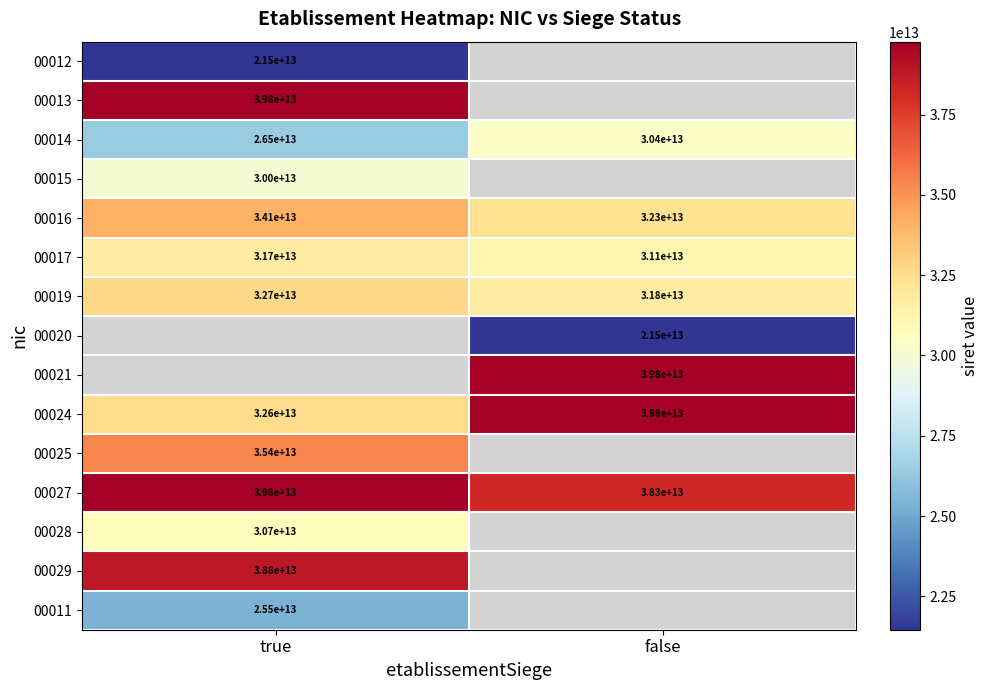

Is it true that 00021 equals 39800000000000 at false?

True